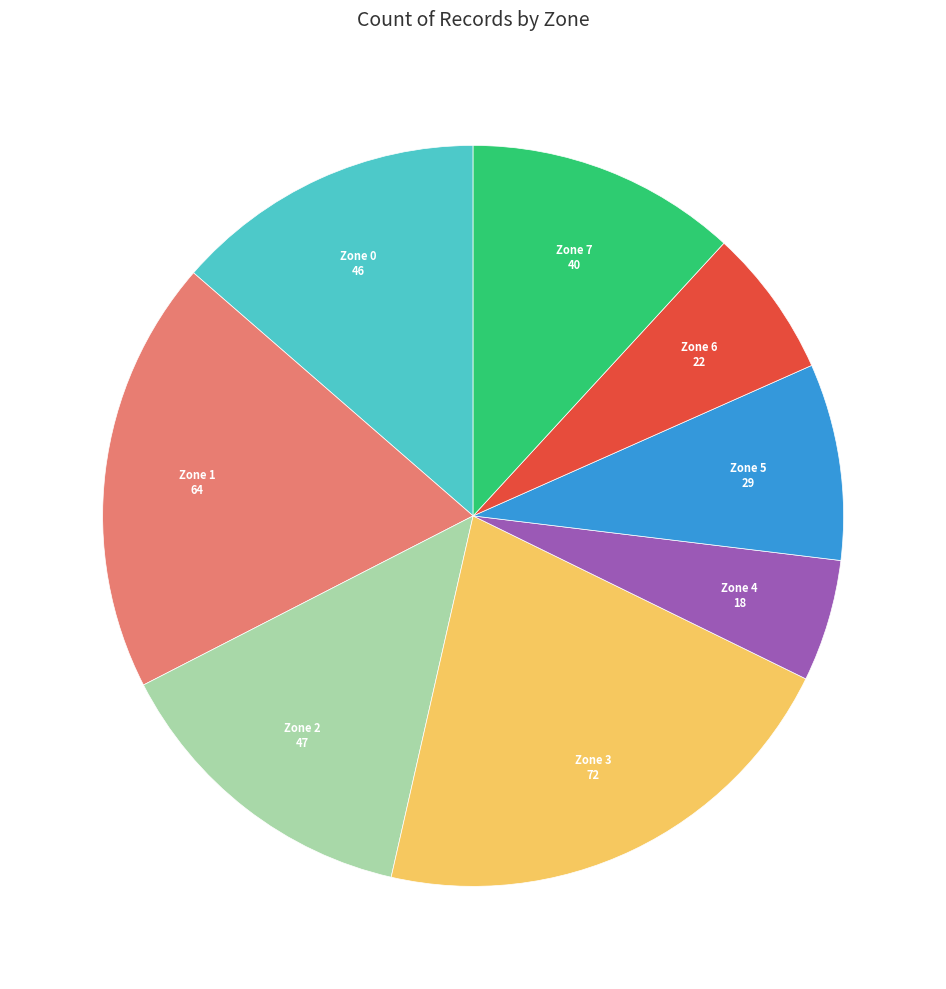

Is there a majority slice in this chart?

No